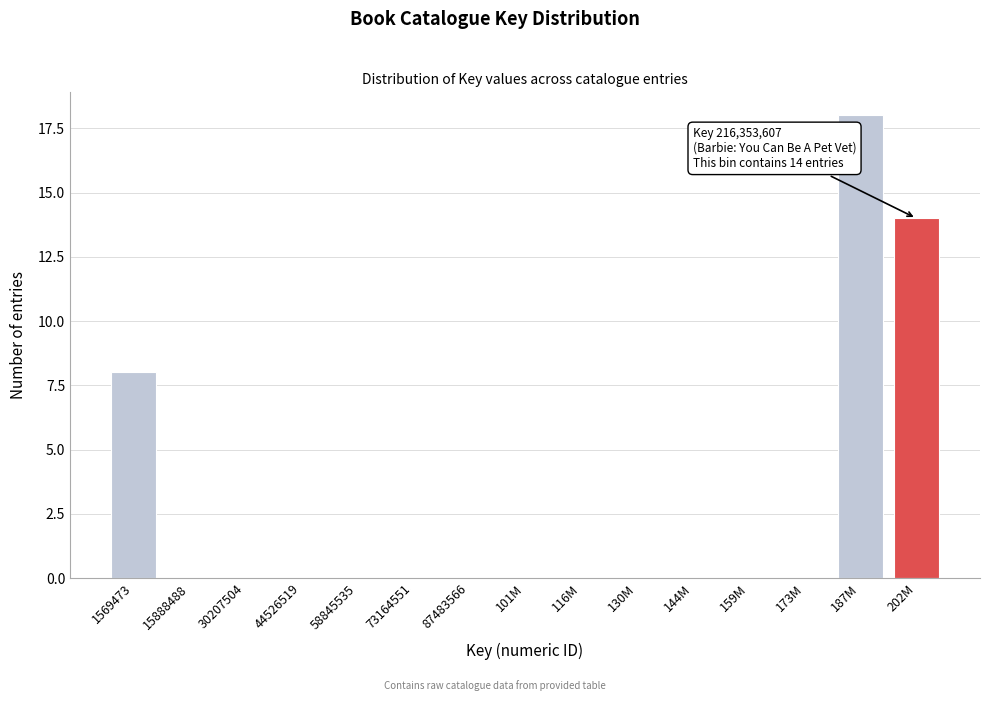

Reading left to right, what are all the values shown in this chart?

1569473=8	15888488=0	30207504=0	44526519=0	58845535=0	73164551=0	87483566=0	101M=0	116M=0	130M=0	144M=0	159M=0	173M=0	187M=18	202M=14